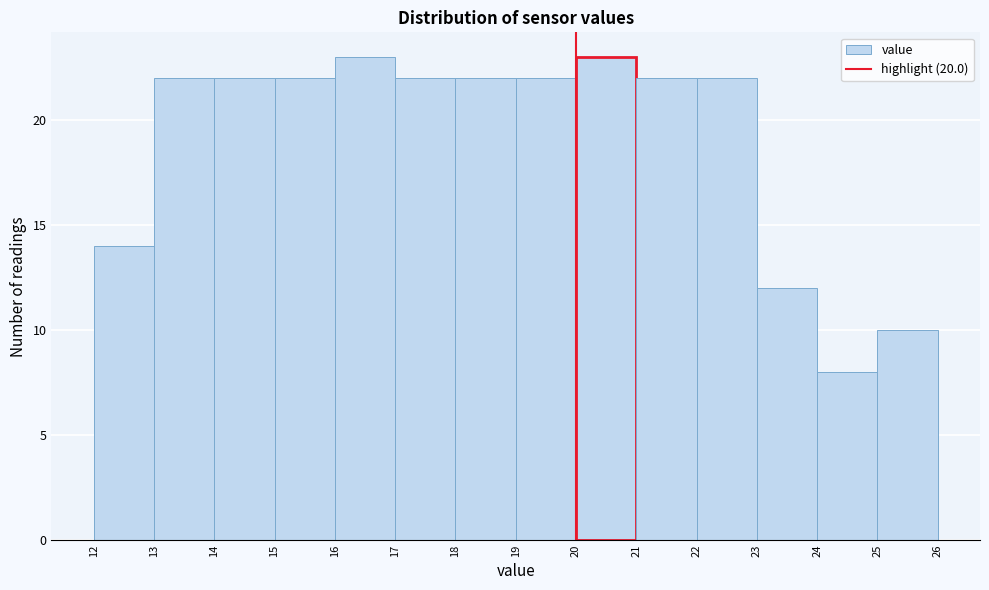

Reading left to right, transcribe this chart: for each bar, give the range it covers on the x-axis and its height. The values are not printed on the chart, so give them approximately, as read against the axis.

12 to 13: 14
13 to 14: 22
14 to 15: 22
15 to 16: 22
16 to 17: 23
17 to 18: 22
18 to 19: 22
19 to 20: 22
20 to 21: 23
21 to 22: 22
22 to 23: 22
23 to 24: 12
24 to 25: 8
25 to 26: 10